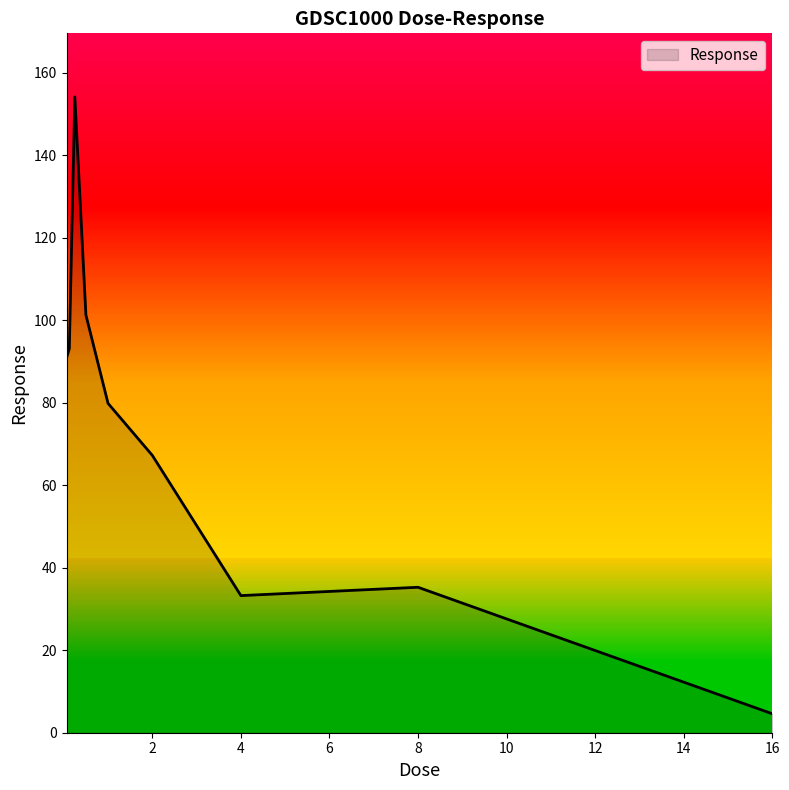

What is the difference between the maximum and minimum values?

149.5